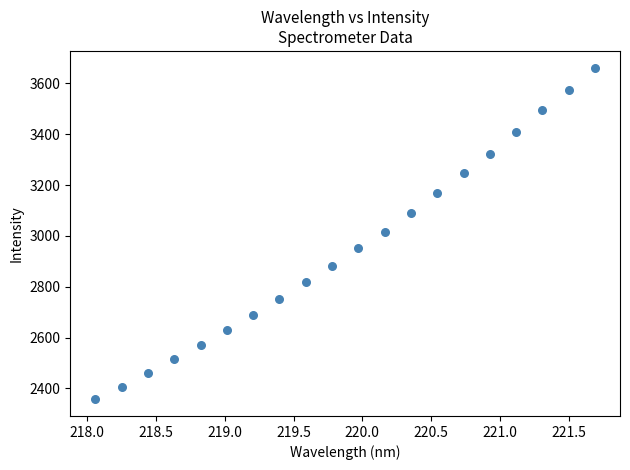

What is the range of Y values (max minus min)?

1305.3